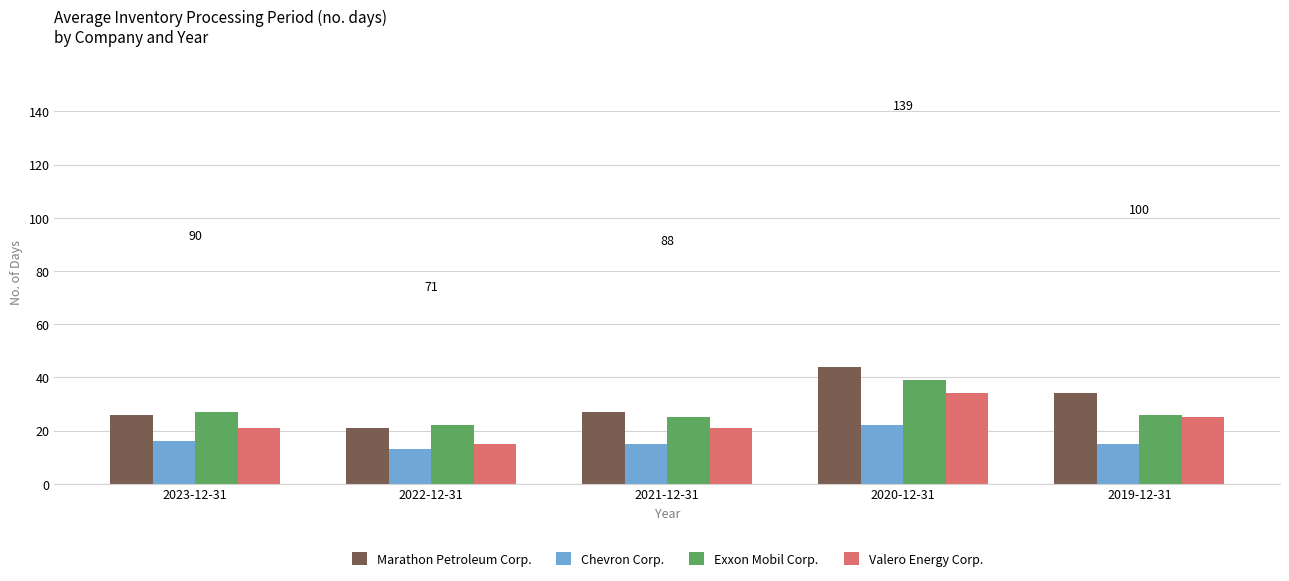

How many groups of bars are there?

5